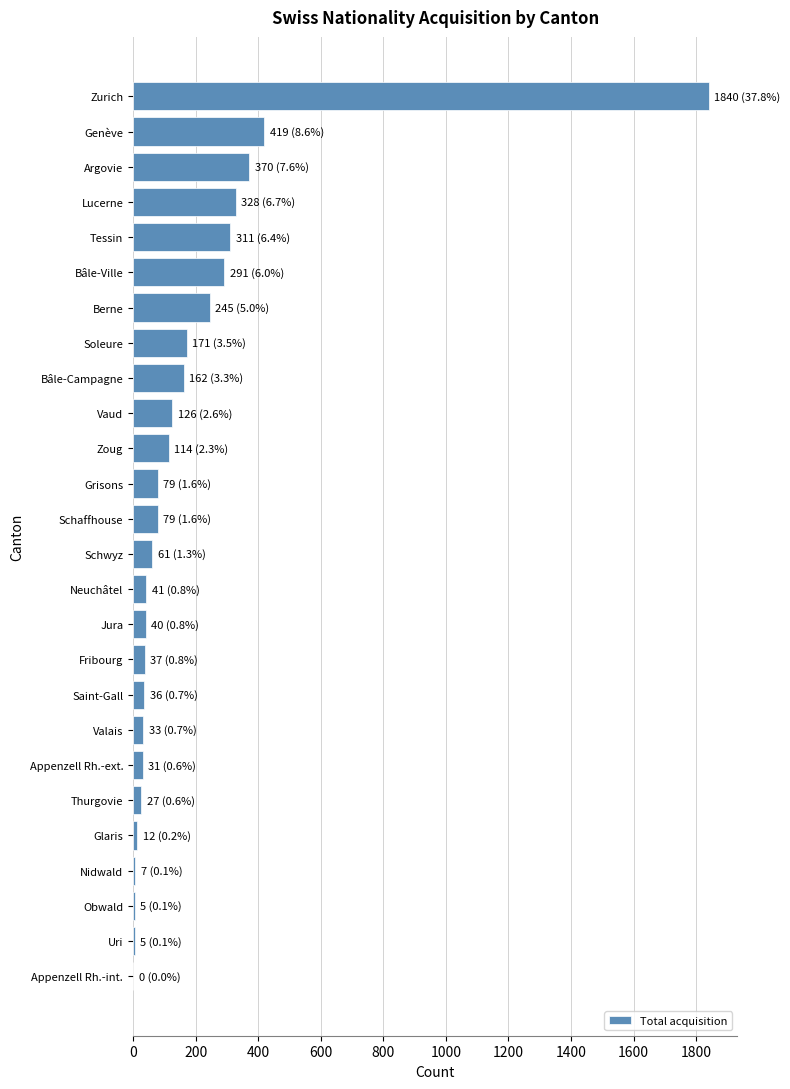

What is the sum of the values at Vaud and Grisons?

205